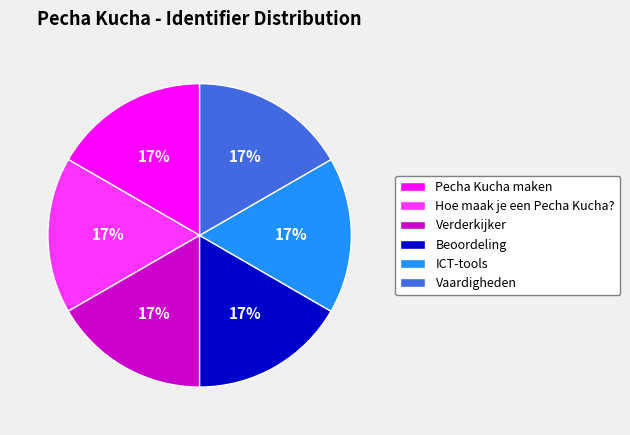

To the nearest percent, what is the combined percentage of Hoe maak je een Pecha Kucha? and Vaardigheden?

33%